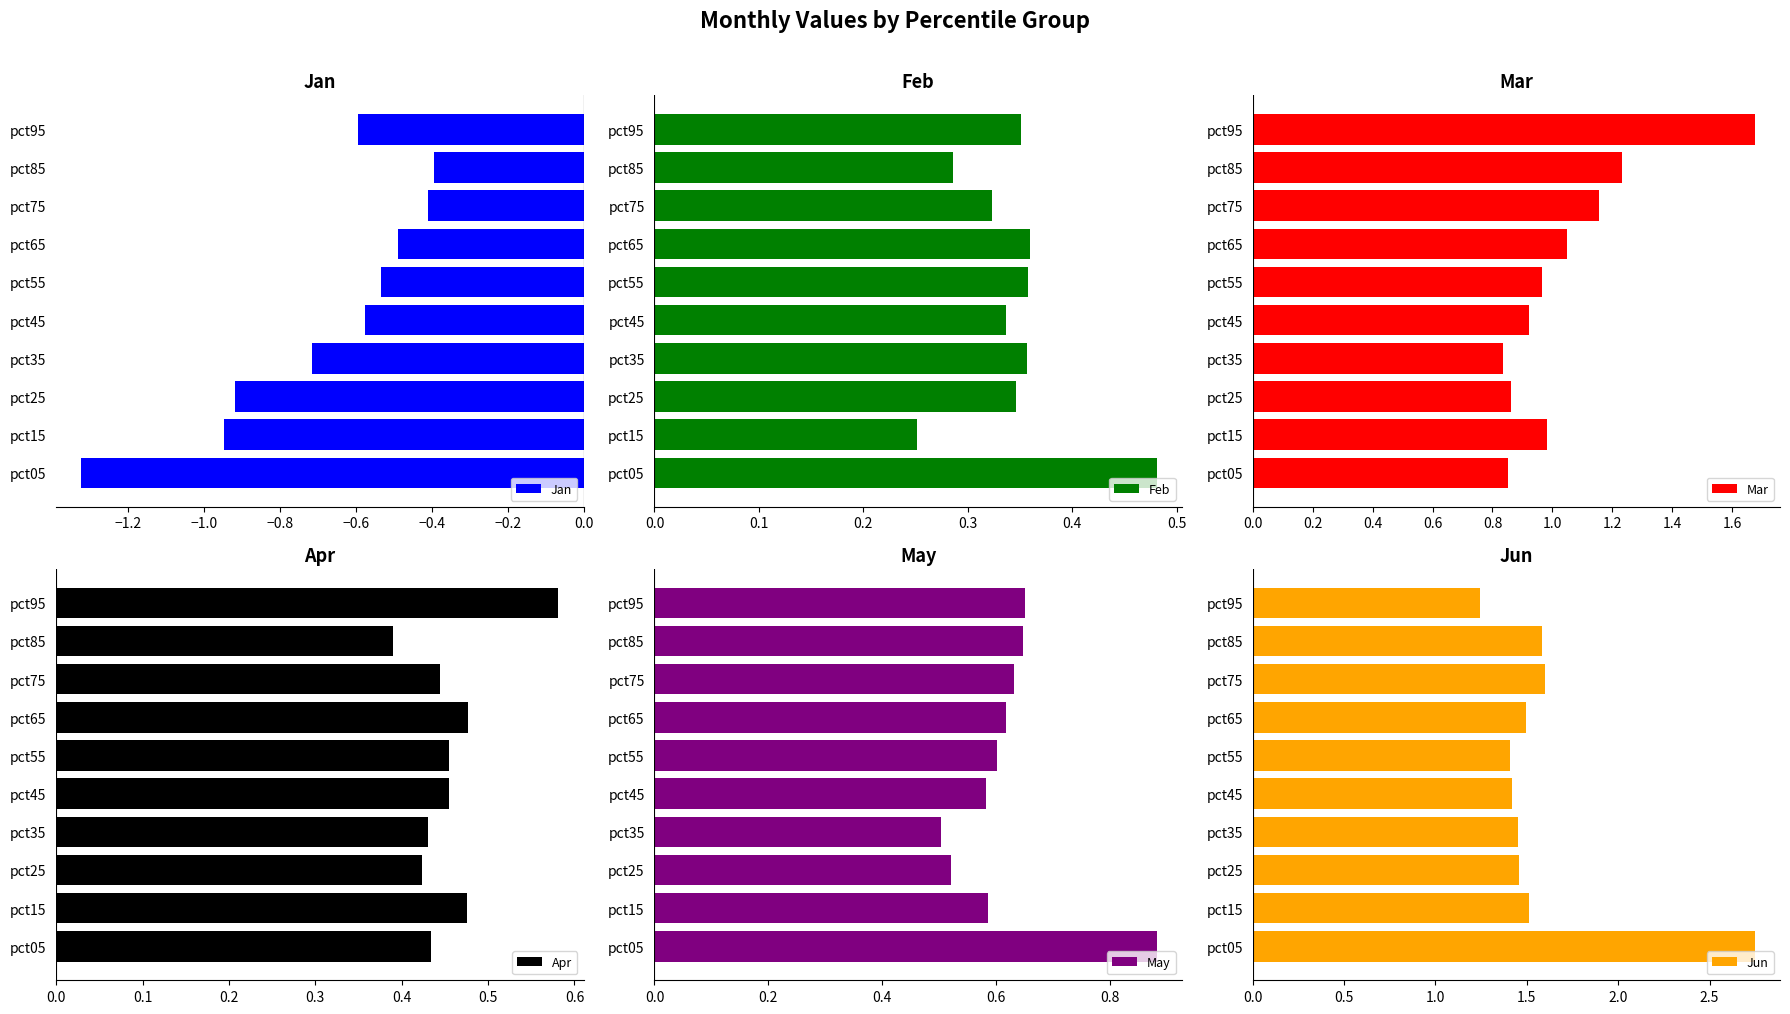

What is the smallest value displayed?

-1.3